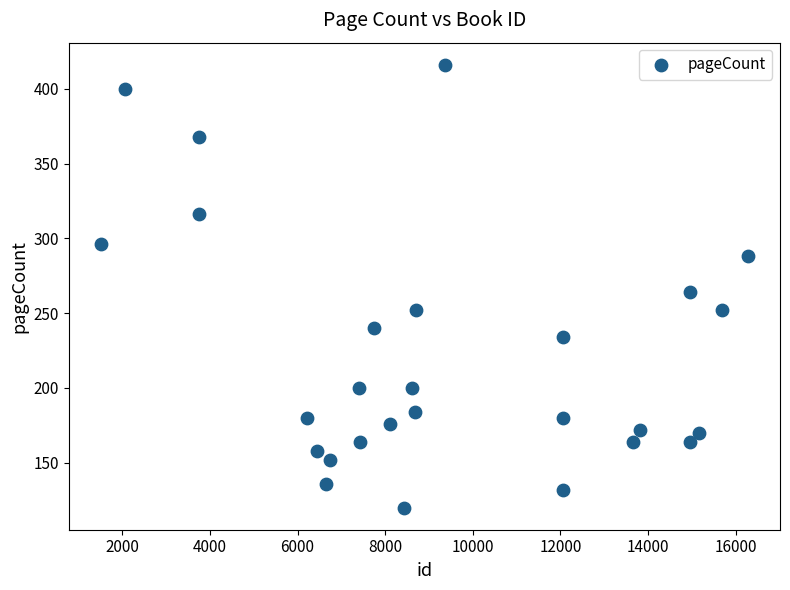

What is the range of Y values (max minus min)?

296